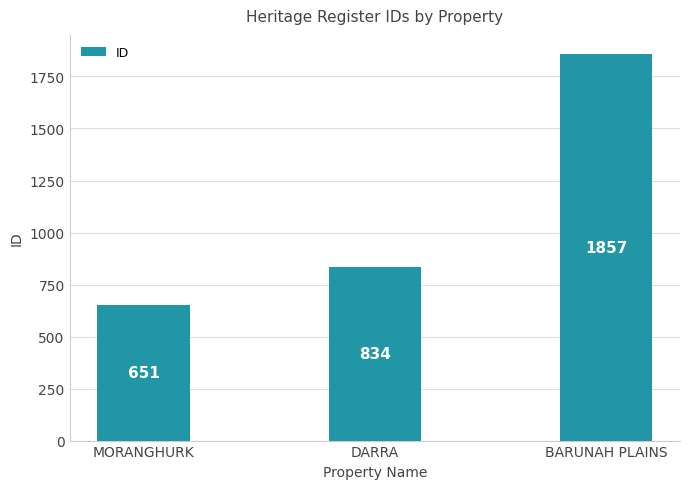

List the labels in order of value, smallest first.

MORANGHURK, DARRA, BARUNAH PLAINS